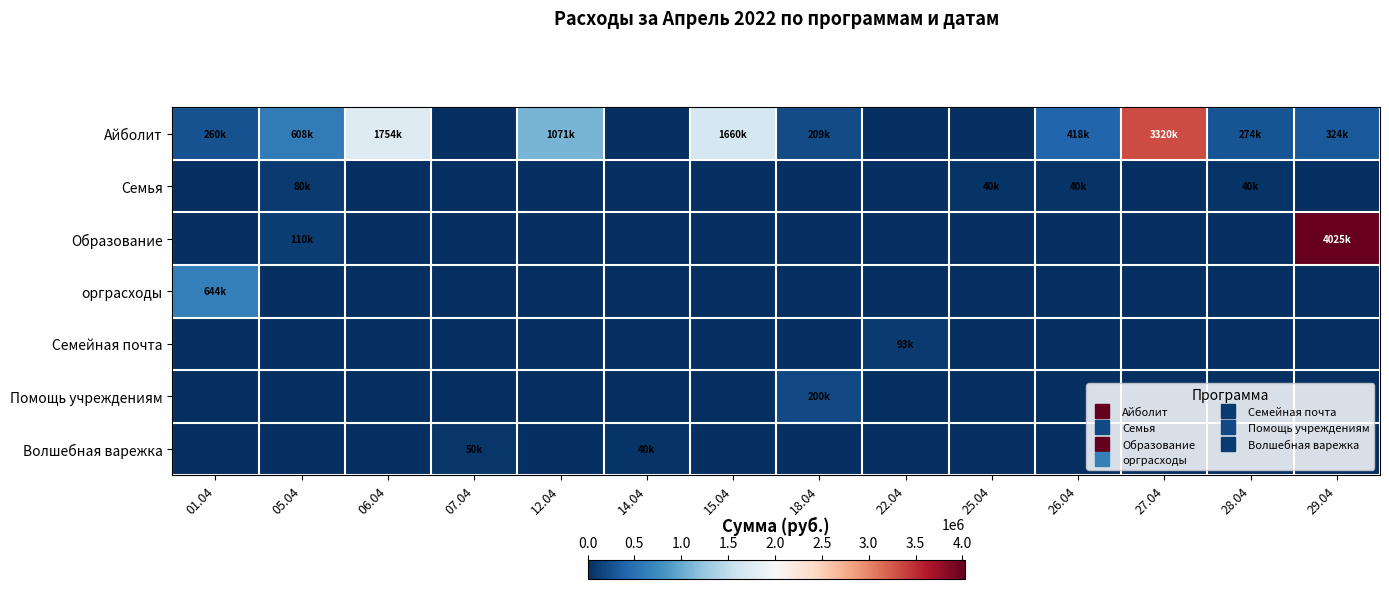

Between 01.04 and 29.04, which is larger?

29.04